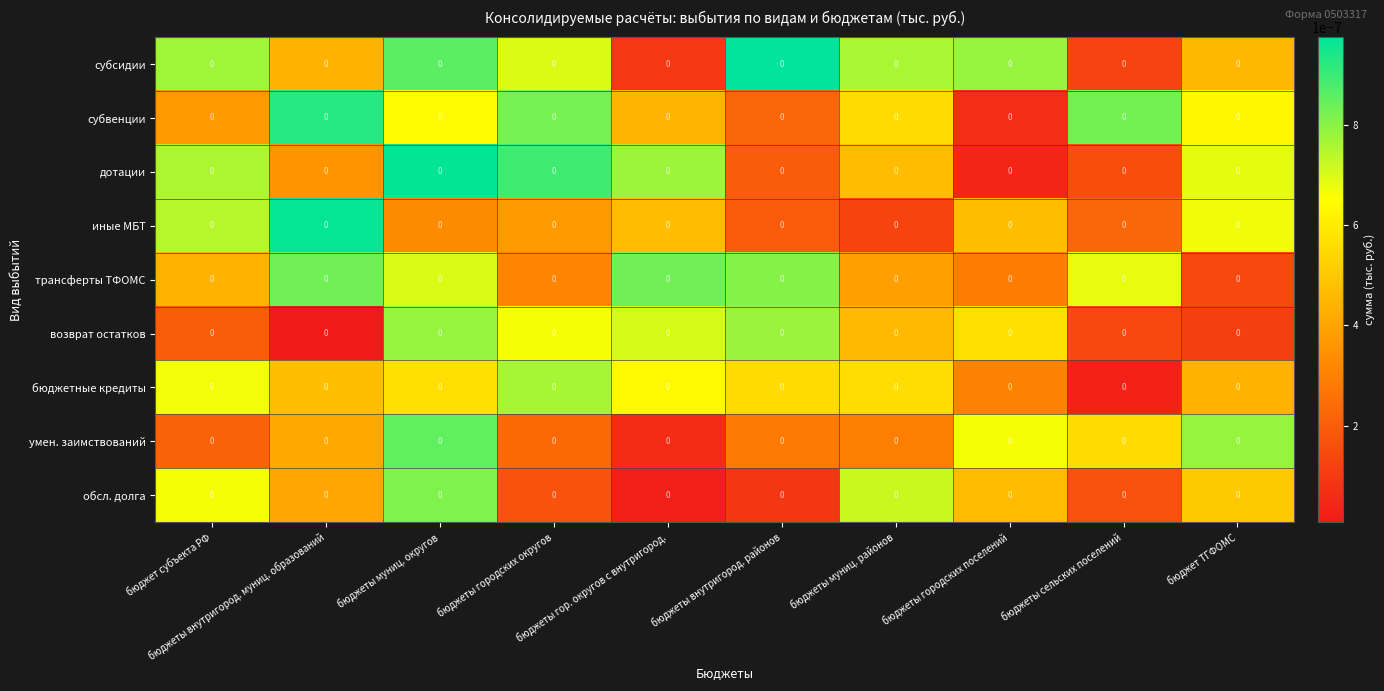

At which category is the sum across all series the highest?

бюджеты муниц. округов